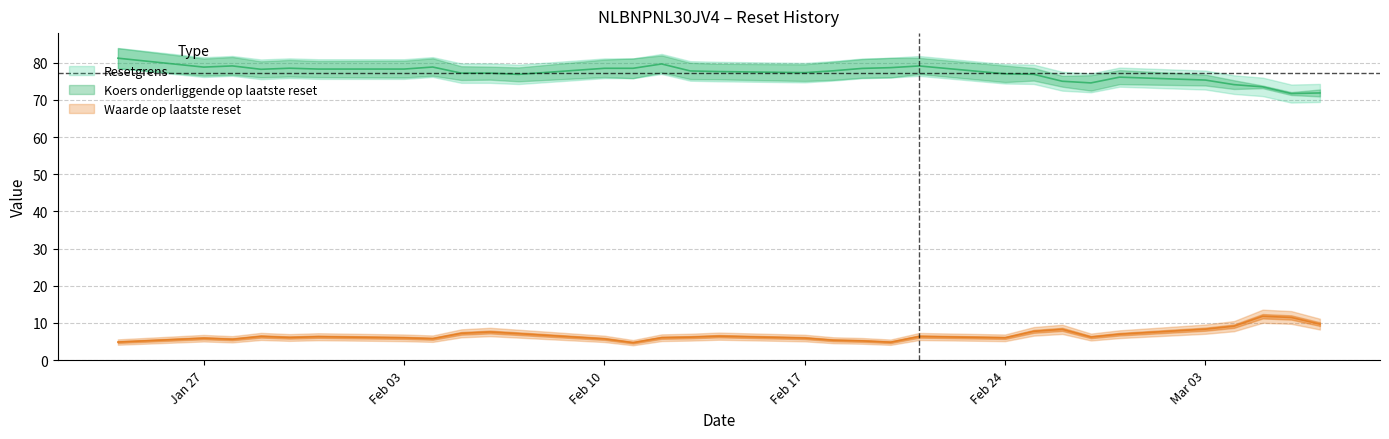

Reading left to right, list all the values displayed in this chart.

Waarde op laatste reset: 4.8	5.9	5.6	6.4	6.1	6.3	6.0	5.8	7.2	7.5	7.1	5.7	4.7	6.0	6.2	6.4	5.9	5.3	5.2	4.8	6.3	6.0	7.7	8.3	6.2	7.0	8.3	9.1	11.8	11.5	9.7
Resetgrens: 81.2	78.8	79.2	78.3	78.5	78.3	78.3	78.9	77.2	77.2	76.9	78.5	78.5	79.7	77.8	77.6	77.4	77.9	78.5	78.7	79.2	77.0	76.9	75.0	74.6	76.1	75.4	74.1	73.5	71.7	71.9